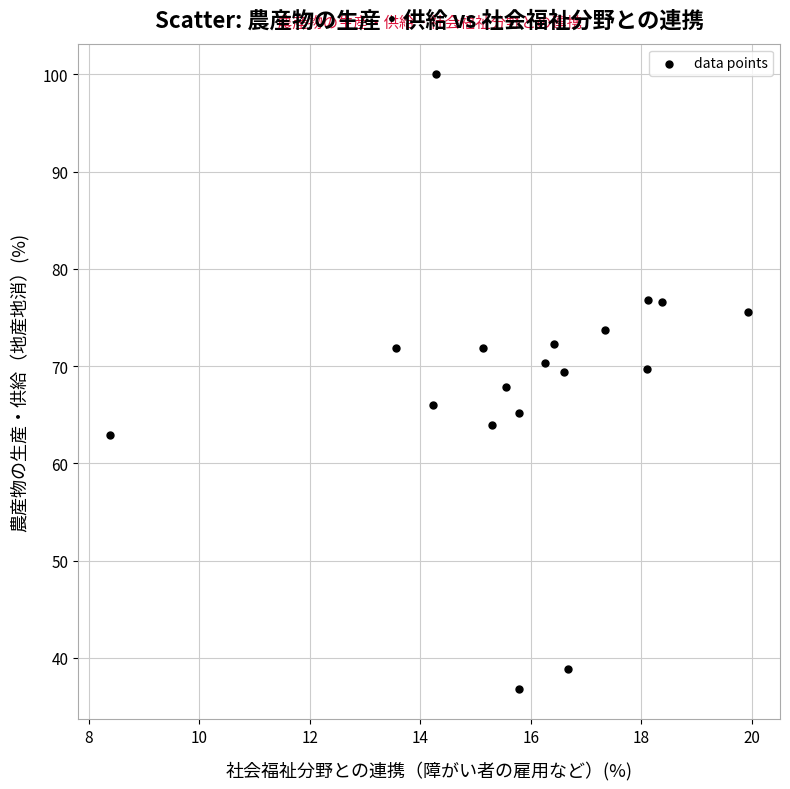

What is the range of X values (max minus min)?

11.5